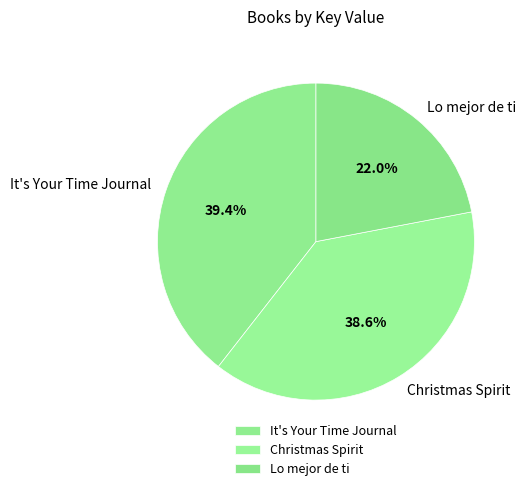

Does Christmas Spirit account for over 50% of the chart?

No